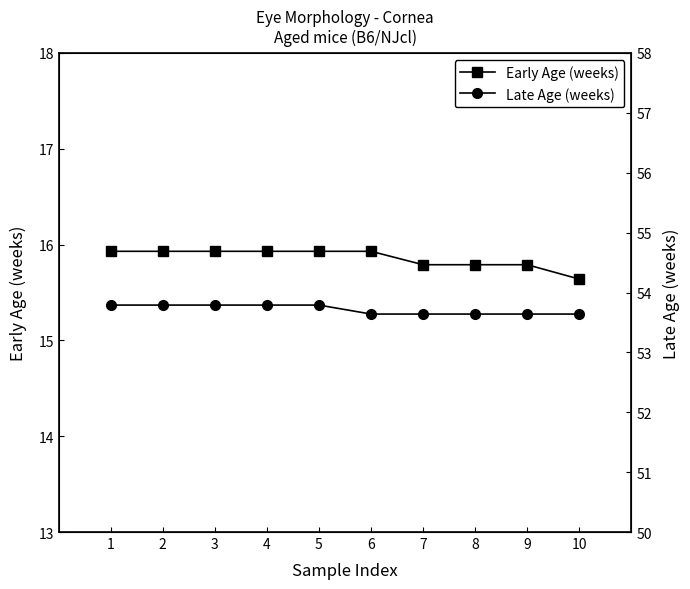

What is the value of the Late Age (weeks) point at the 1st from the left?

53.8